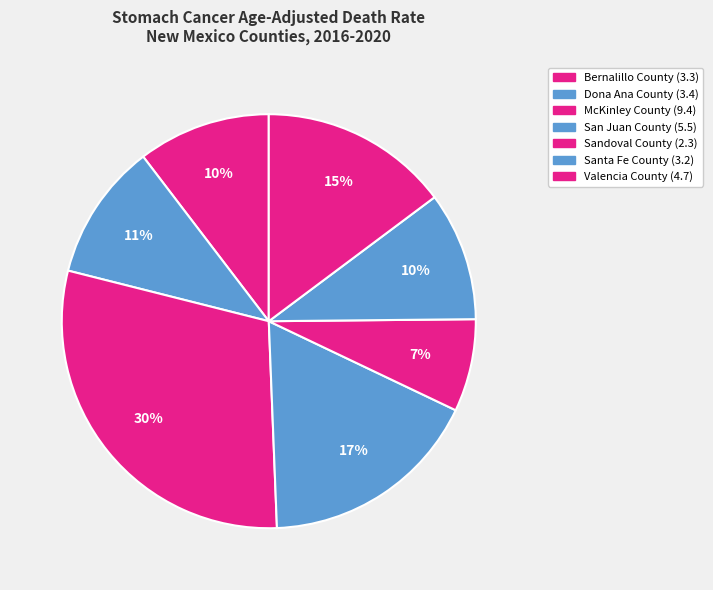

Is it true that Bernalillo County is 10% of the pie?

True